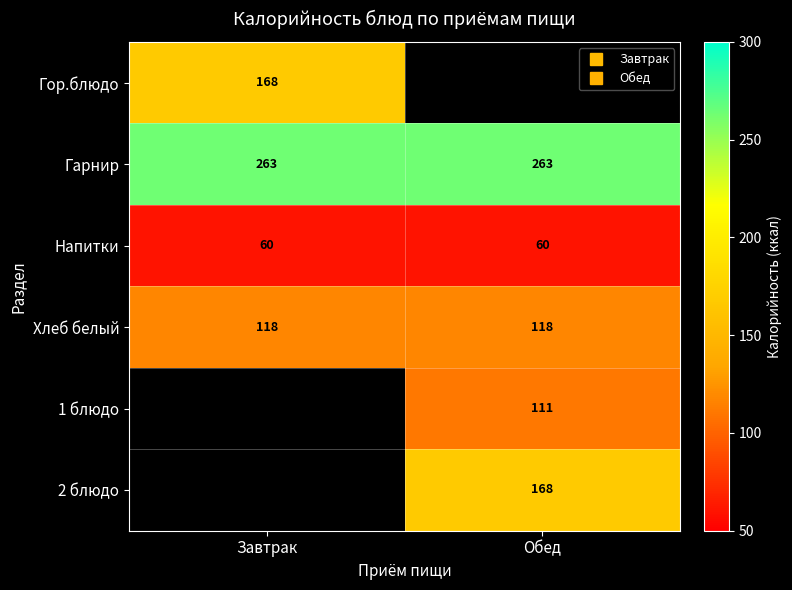

Which series has the largest range (max minus min)?

Гор.блюдо